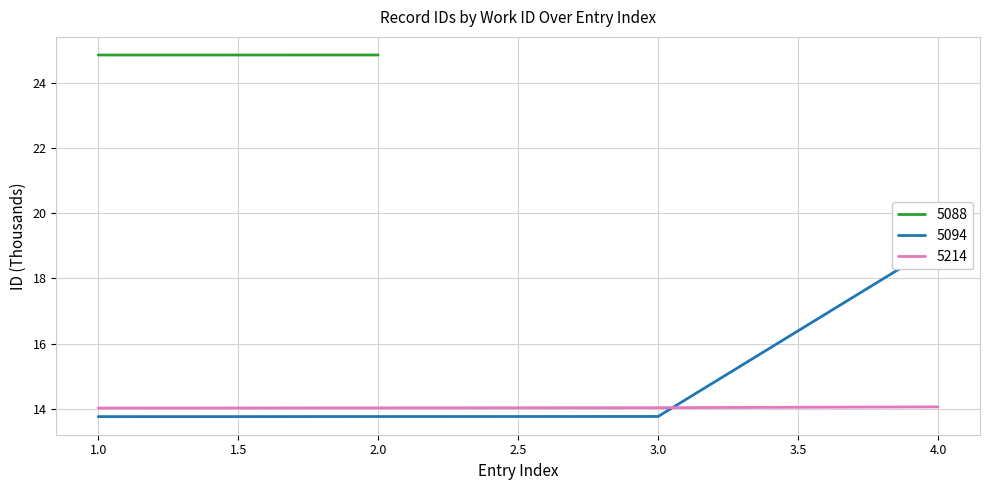

What is the sum of the 5214 values at 1.0 and 3.0?

28.1